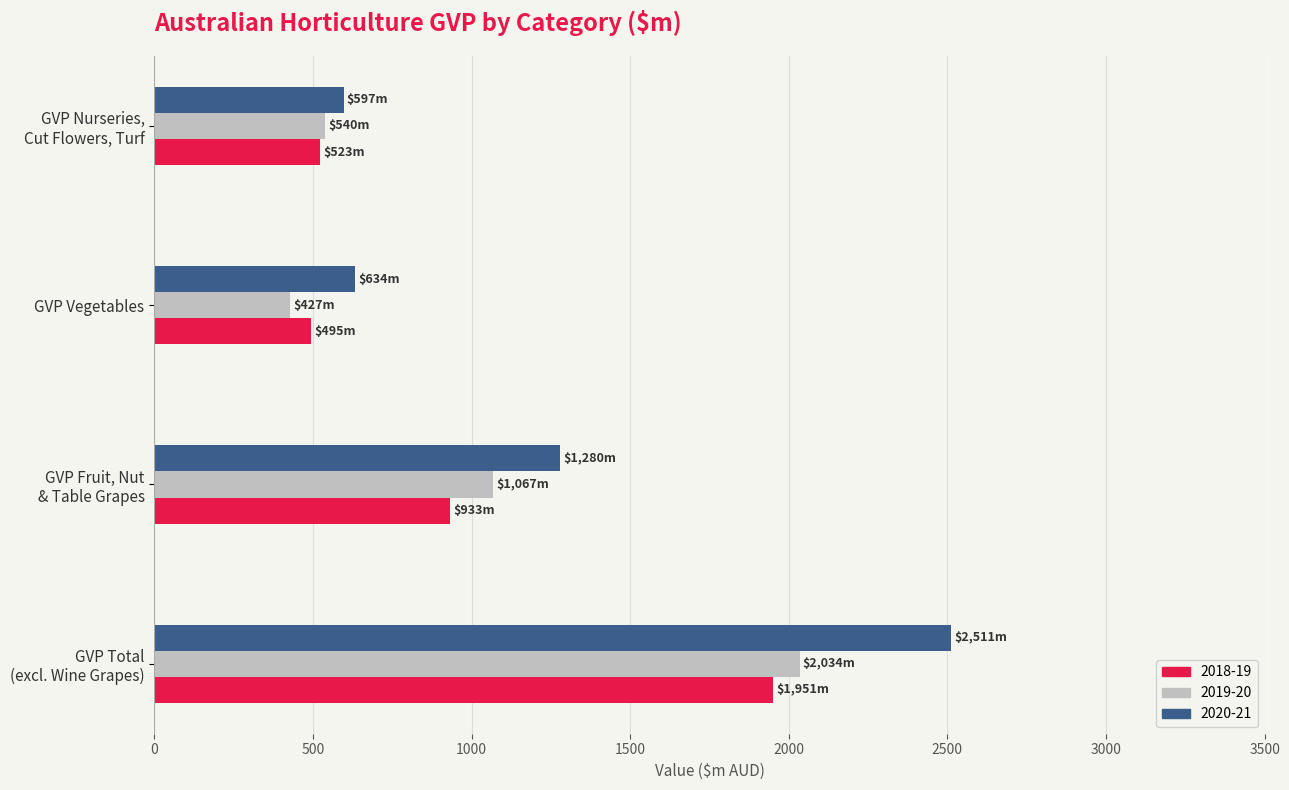

Where is 2019-20 nearest to the value 1230?

GVP Fruit, Nut
& Table Grapes